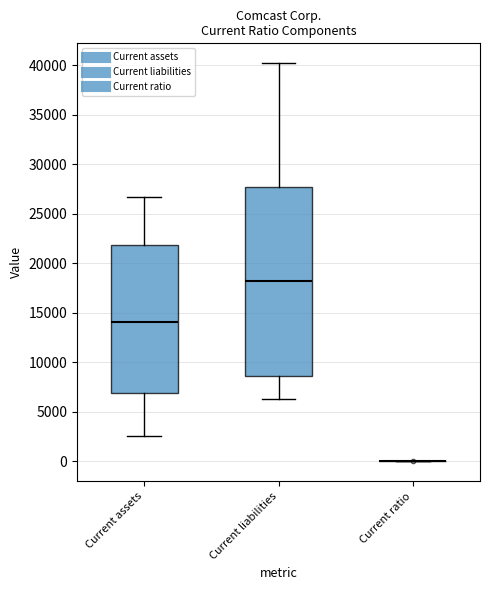

Which box is the tallest, from its lower edge to its upper edge?

Current liabilities